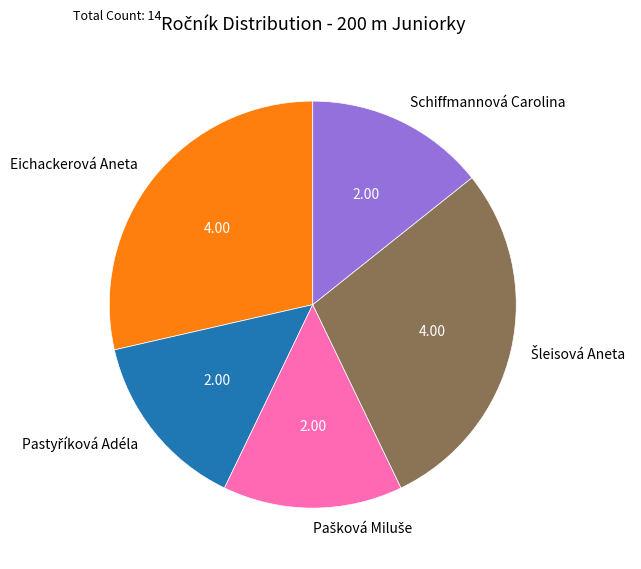

Is there a majority slice in this chart?

No